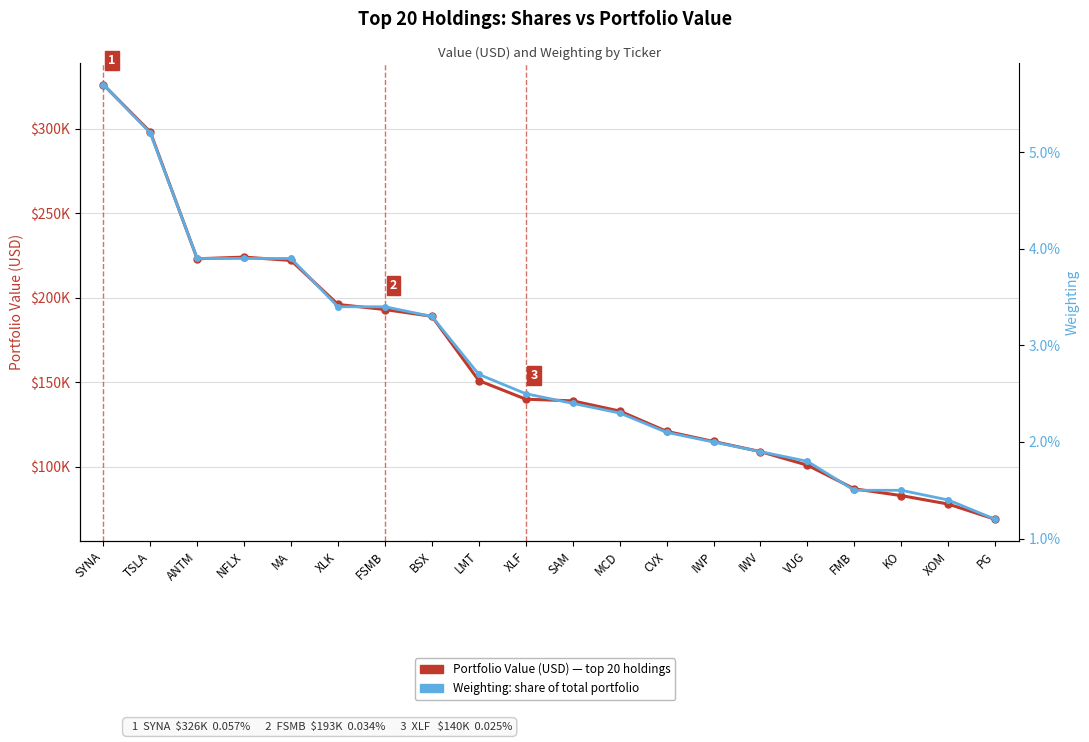

True or false: Weighting (%) and Portfolio Value (USD) cross at least once.

False